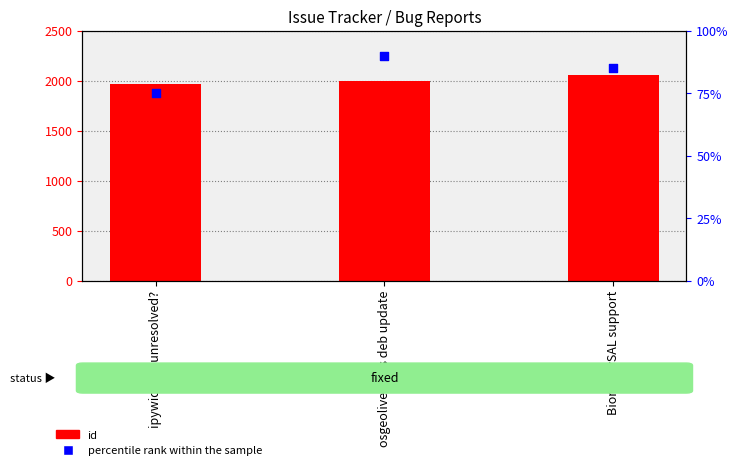

What is the total value across all series at Bionic PySAL support?

2143